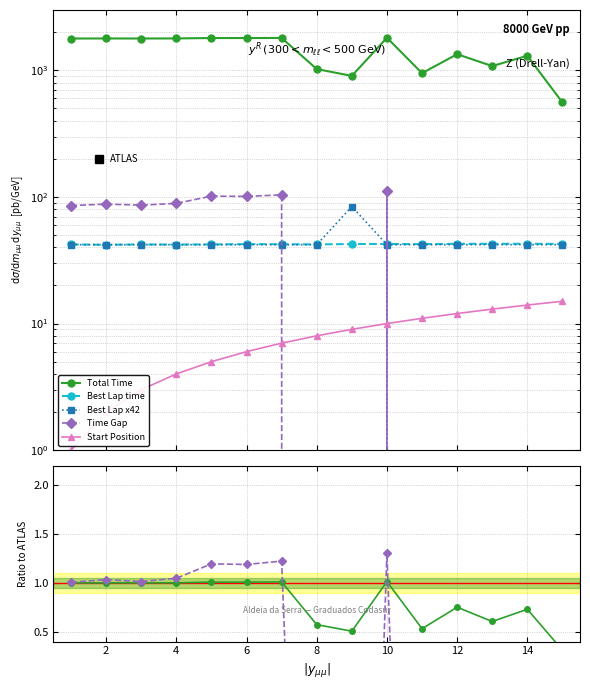

How many intersections are there between Time Gap and Best Lap time?

3